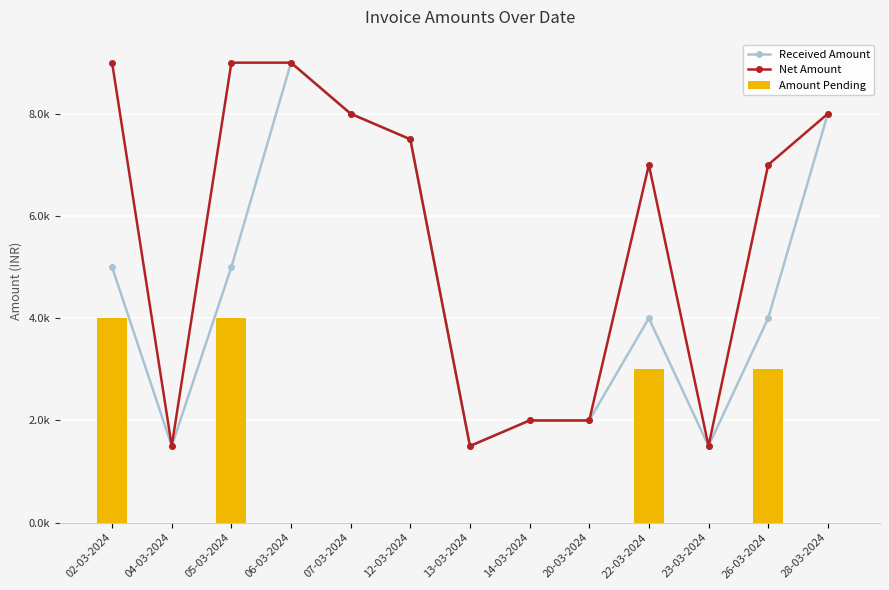

Between 12-03-2024 and 13-03-2024, which series saw the biggest shift?

Received Amount